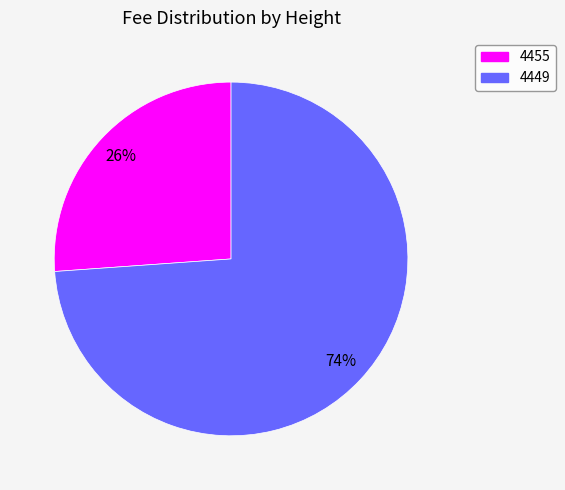

True or false: 4449 accounts for 74% of the total.

True